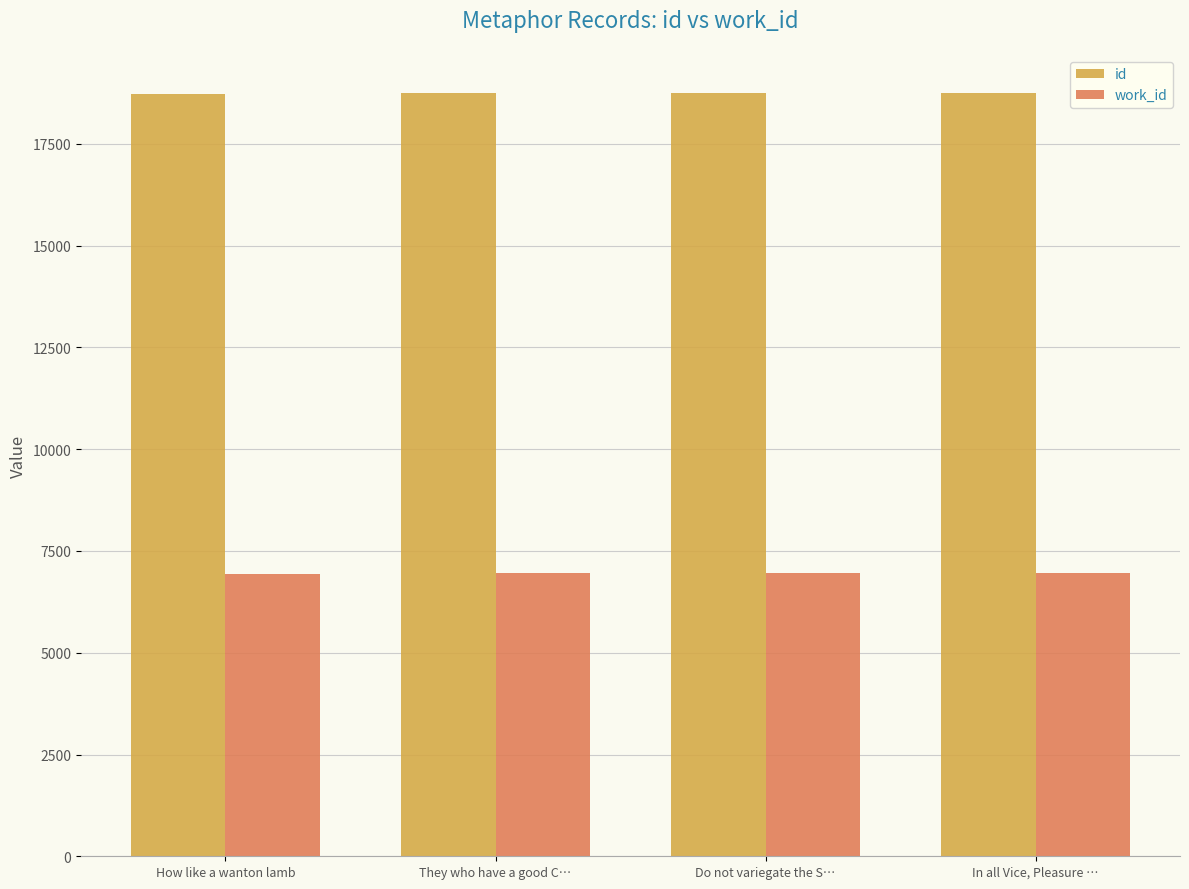

What is the average value of the id series?

18742